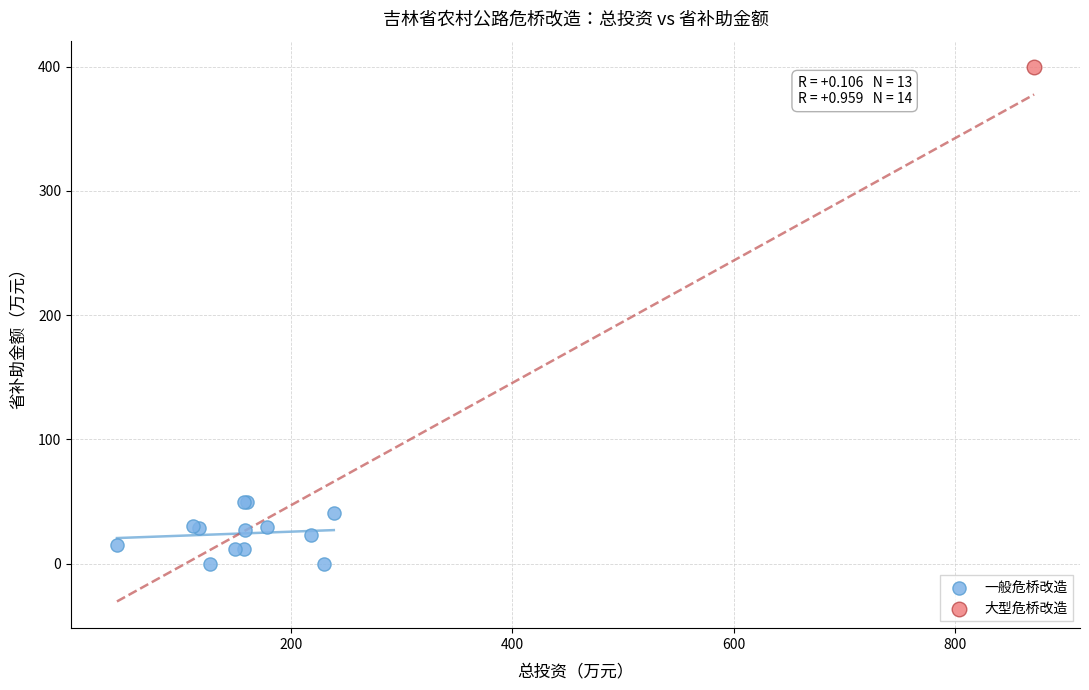

What are all the series names shown in the legend?

一般危桥改造, 大型危桥改造